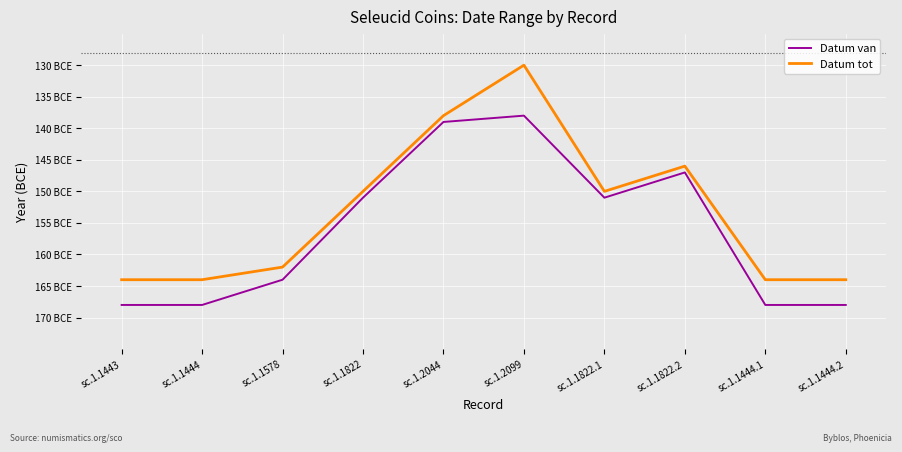

What position from the right is sc.1.1443?

10